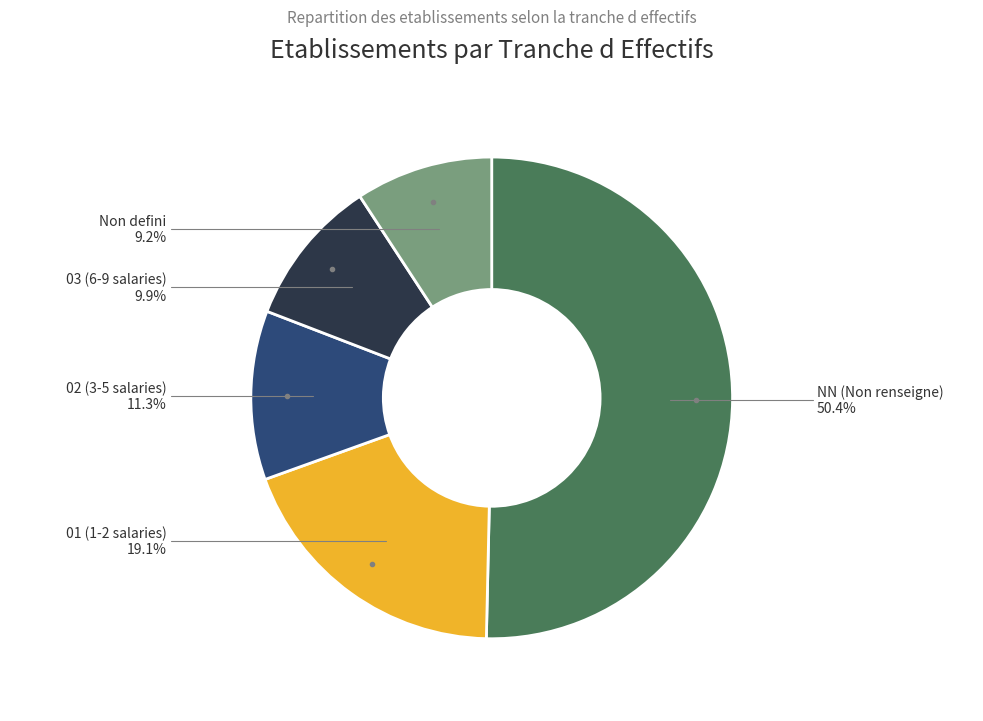

Which category has the smallest portion of the pie?

Non defini